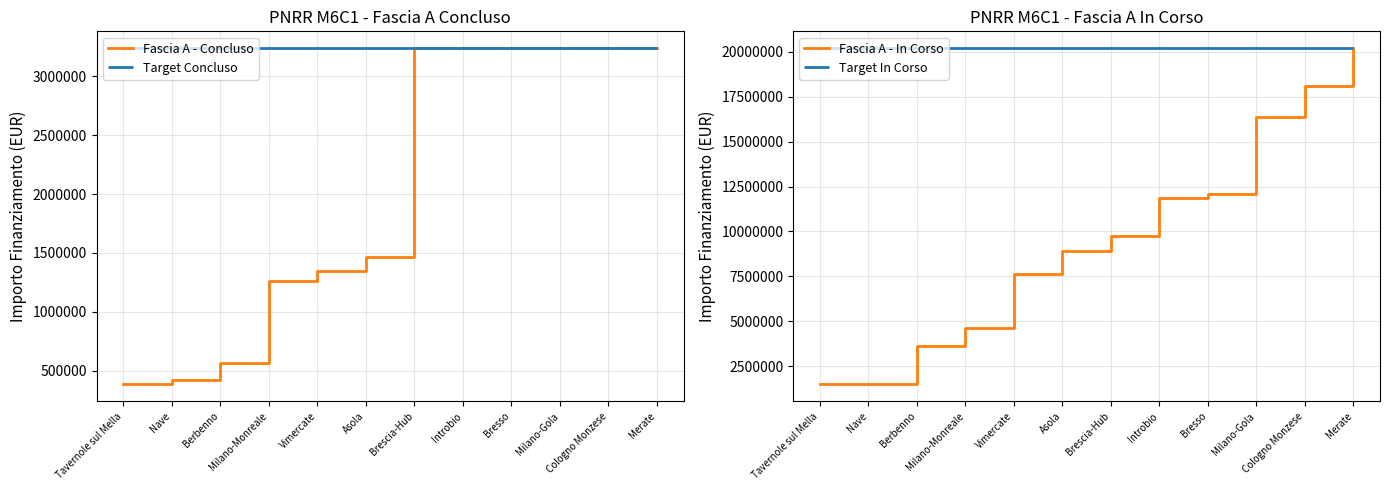

What is the average value of the Fascia A - Concluso series?

2072847.2